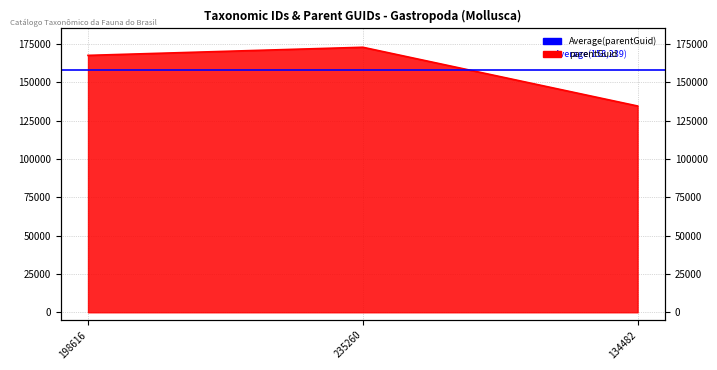

Is it true that the value at 235260 is 263830?

False